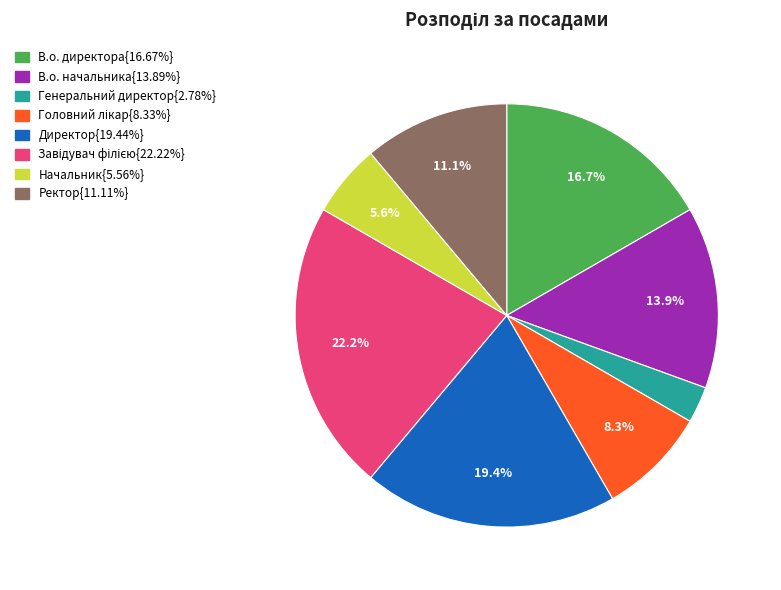

Is there any slice that represents more than half of the pie?

No